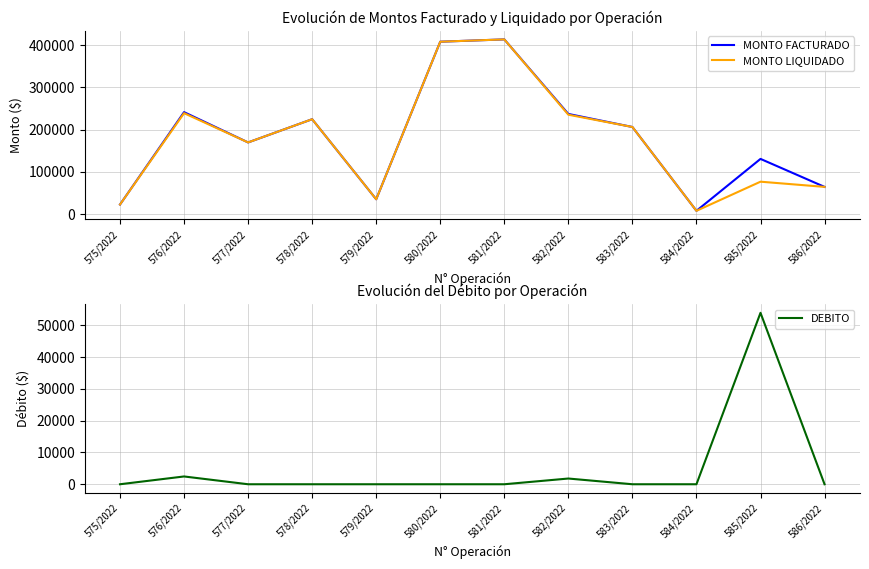

List the labels in order of MONTO LIQUIDADO value, smallest first.

584/2022, 575/2022, 579/2022, 586/2022, 585/2022, 577/2022, 583/2022, 578/2022, 582/2022, 576/2022, 580/2022, 581/2022